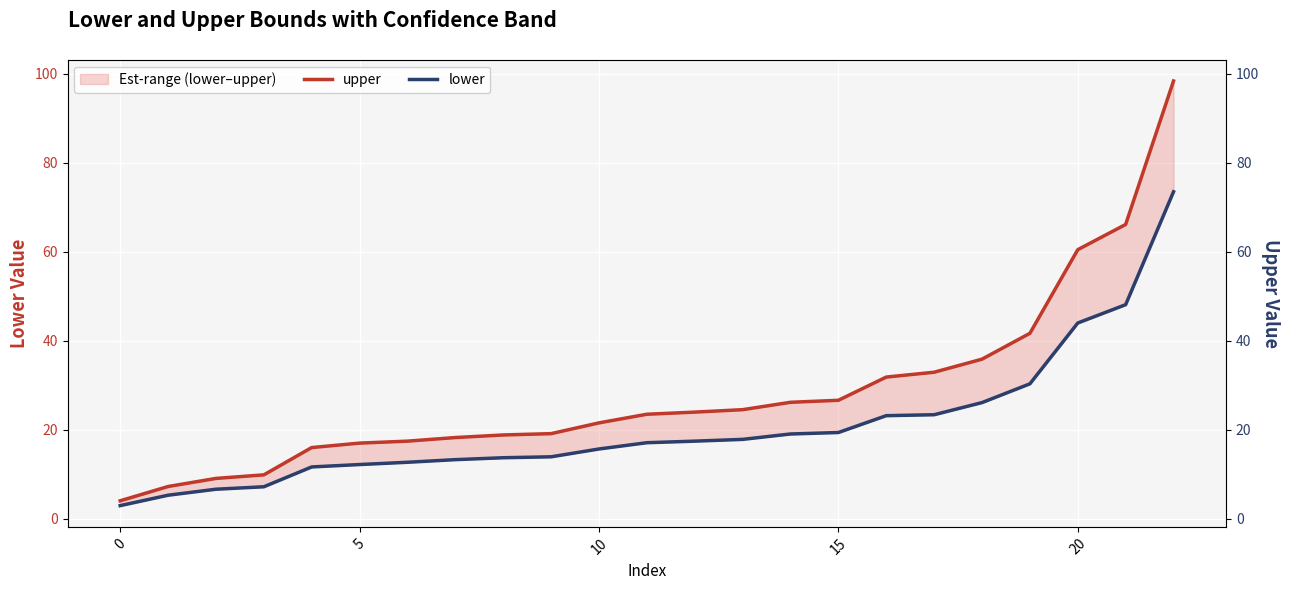

True or false: lower and upper intersect in this chart.

False